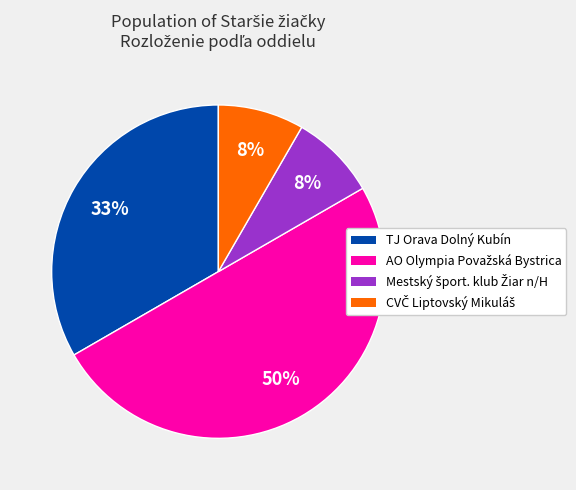

To the nearest percent, what is the difference between the largest and smallest slice percentages?

42%